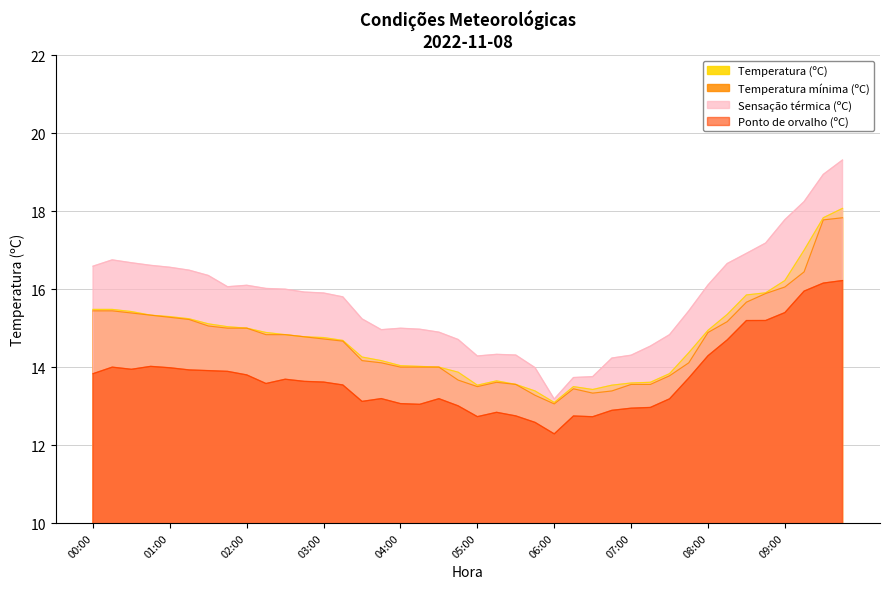

Rank the series by their maximum value, from highest to lowest.

Sensação térmica (ºC), Temperatura (ºC), Temperatura mínima (ºC), Ponto de orvalho (ºC)